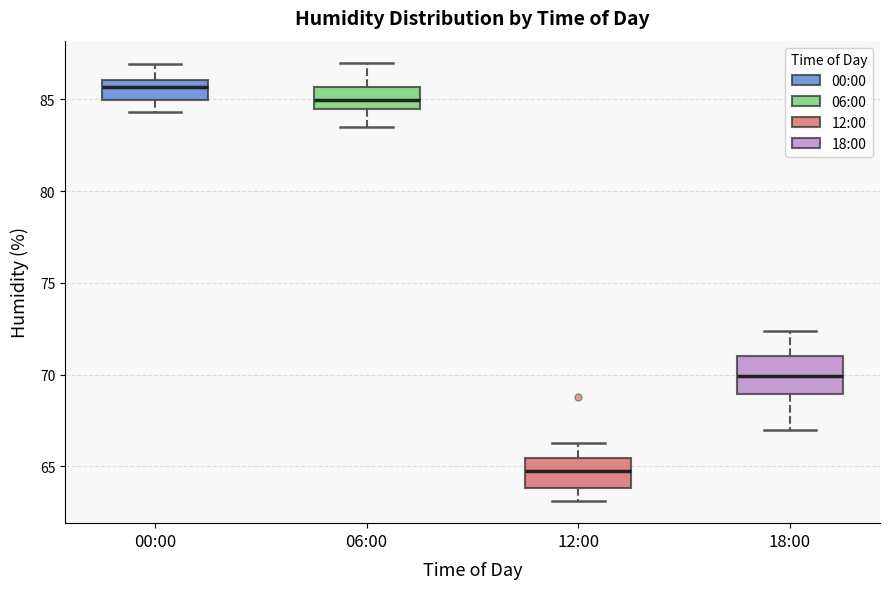

Which box's median line is the lowest?

12:00